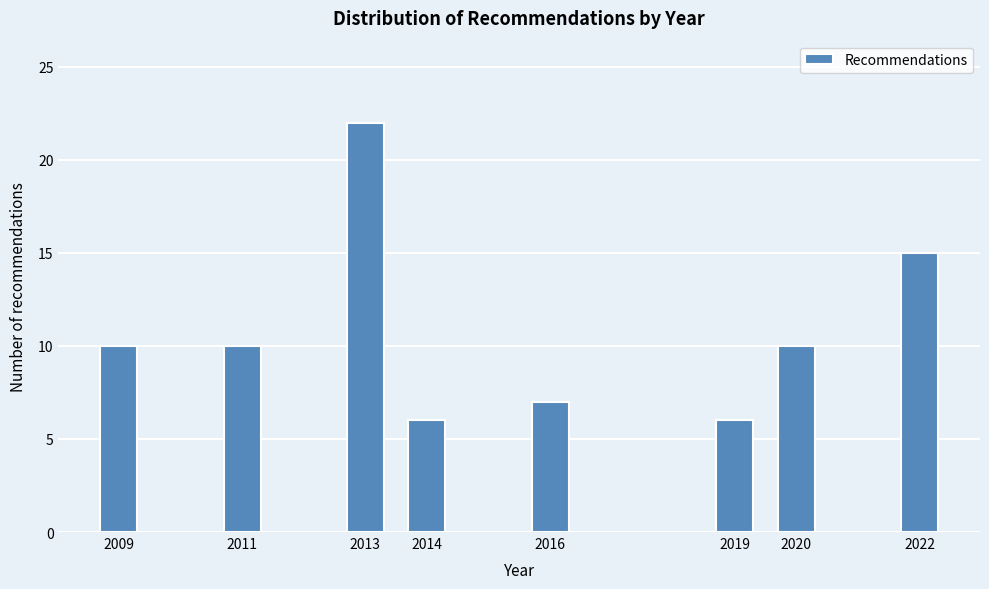

Reading right to left, what are all the values shown in this chart?

15	10	6	7	6	22	10	10